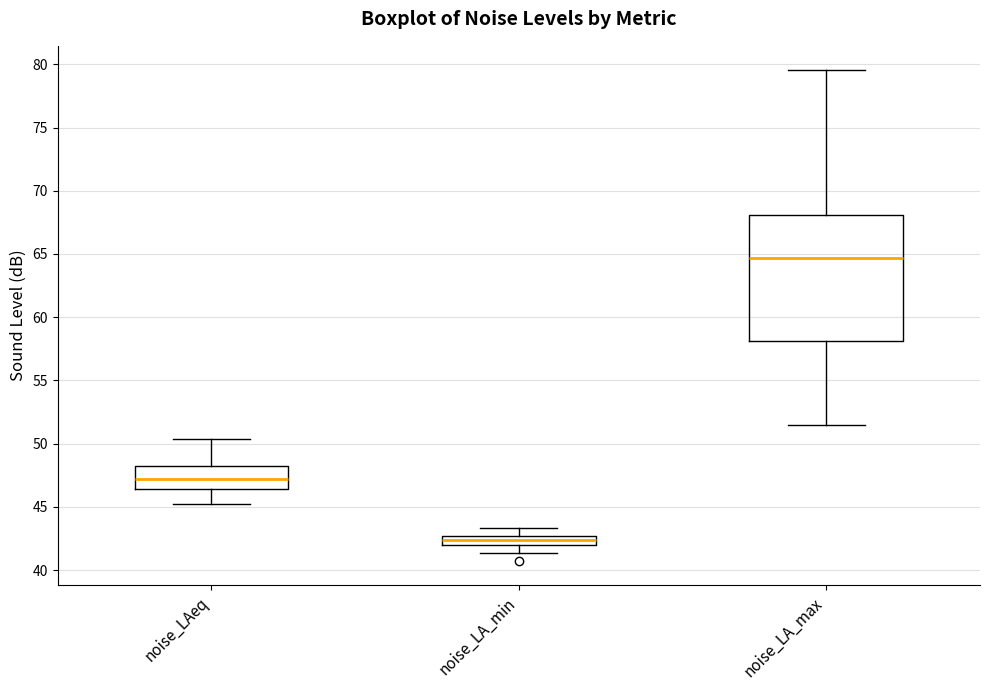

Which box's median line is the highest?

noise_LA_max